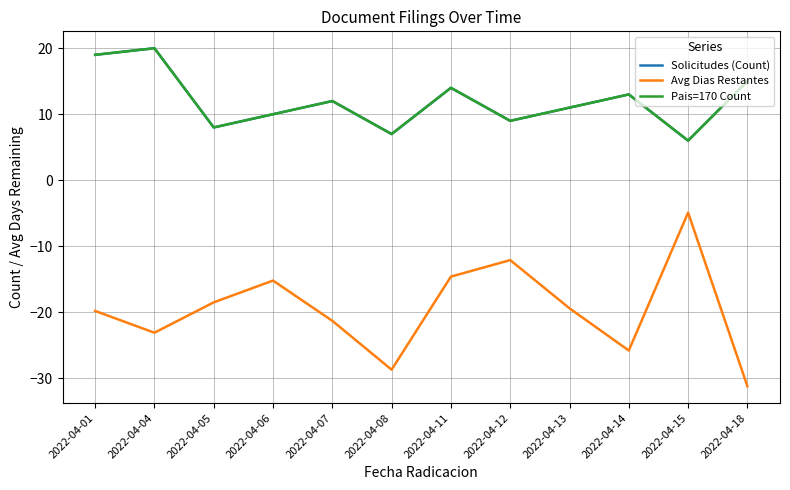

Which label corresponds to the smallest value in the chart?

2022-04-18